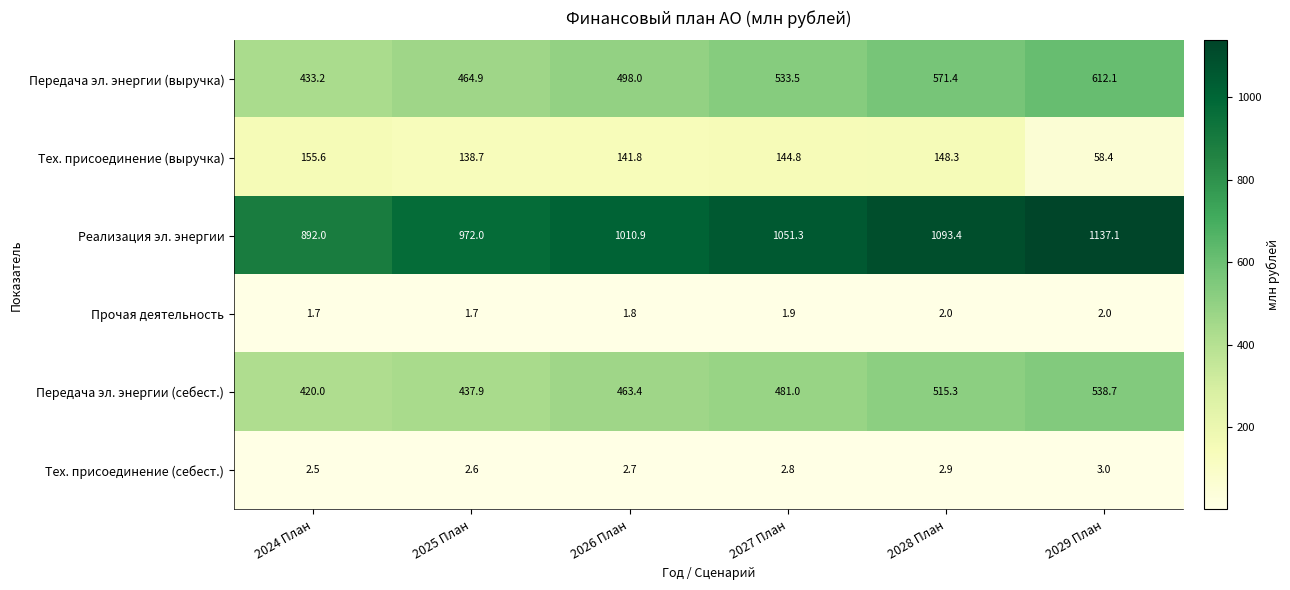

What is the difference between the highest and lowest values at 2027 План?

1049.4